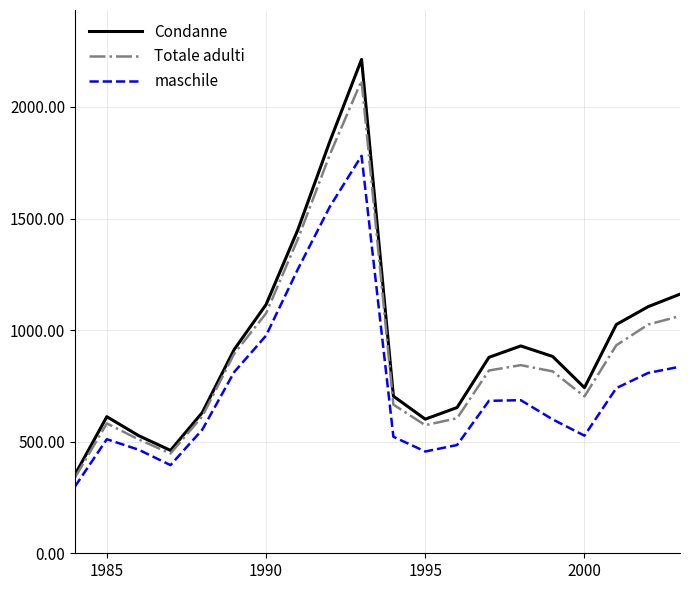

True or false: Condanne and maschile cross at least once.

False